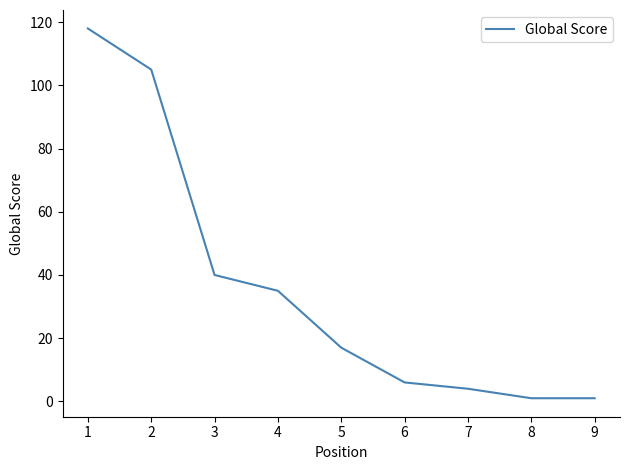

What is the maximum value shown in the chart?

118